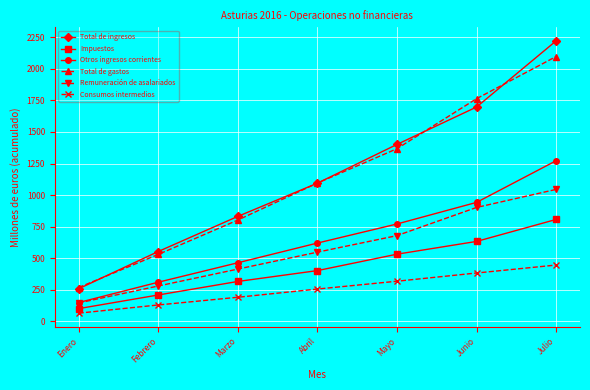

Reading left to right, transcribe all the data shown in this chart.

Total de ingresos: Enero=258	Febrero=553	Marzo=831	Abril=1094	Mayo=1401	Junio=1697	Julio=2221
Impuestos: Enero=101	Febrero=209	Marzo=316	Abril=402	Mayo=532	Junio=633	Julio=807
Otros ingresos corrientes: Enero=149	Febrero=310	Marzo=464	Abril=620	Mayo=771	Junio=942	Julio=1272
Total de gastos: Enero=268	Febrero=530	Marzo=802	Abril=1095	Mayo=1367	Junio=1763	Julio=2097
Remuneración de asalariados: Enero=146	Febrero=280	Marzo=414	Abril=548	Mayo=679	Junio=902	Julio=1045
Consumos intermedios: Enero=65	Febrero=130	Marzo=191	Abril=256	Mayo=318	Junio=383	Julio=446